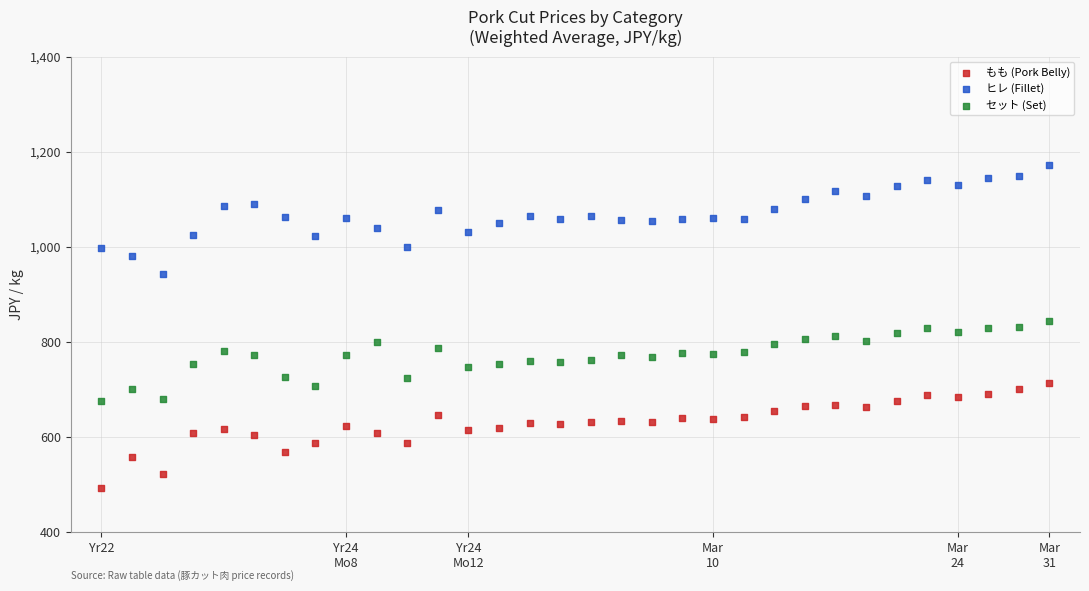

Which series contains the lowest Y value?

もも (Pork Belly)